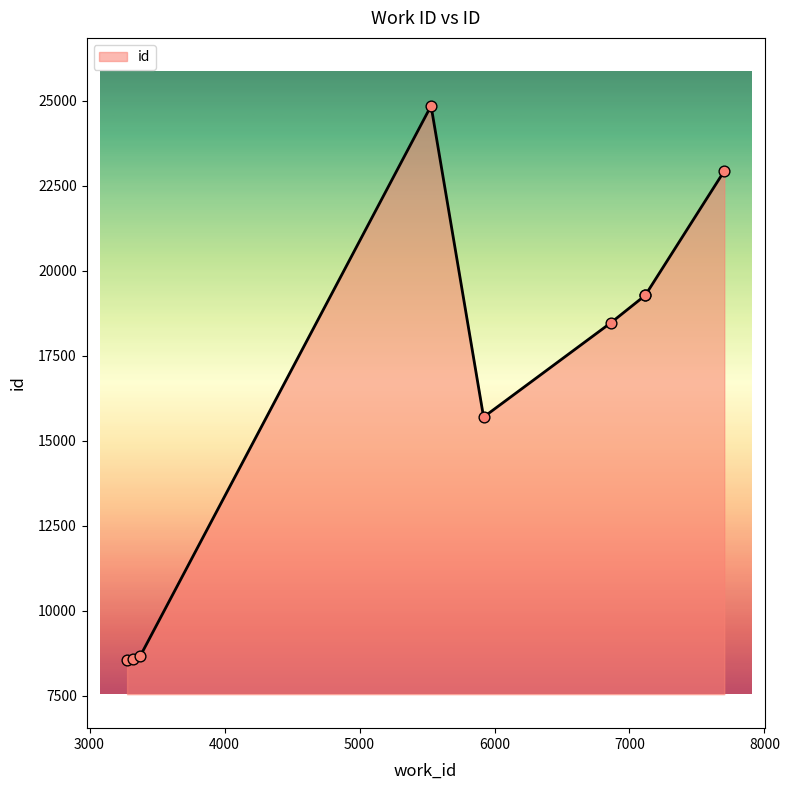

What is the change in value from 3319 to 6863?

+9886